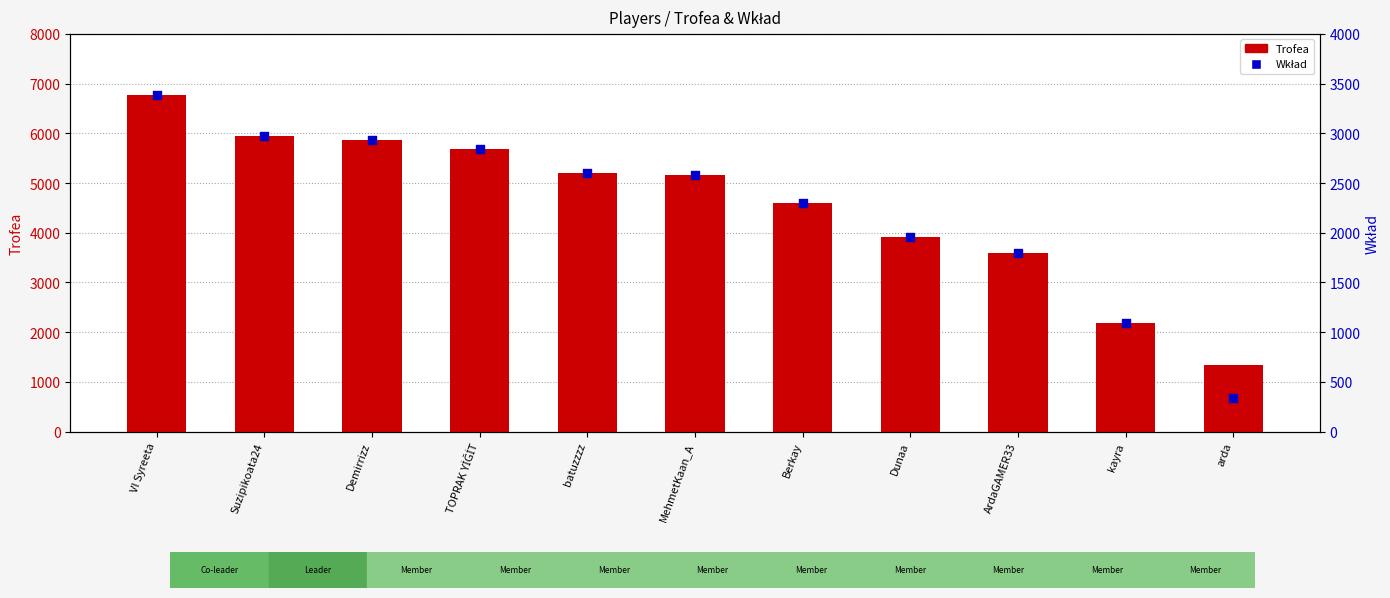

At how many categories does at least one series exceed 571?

11